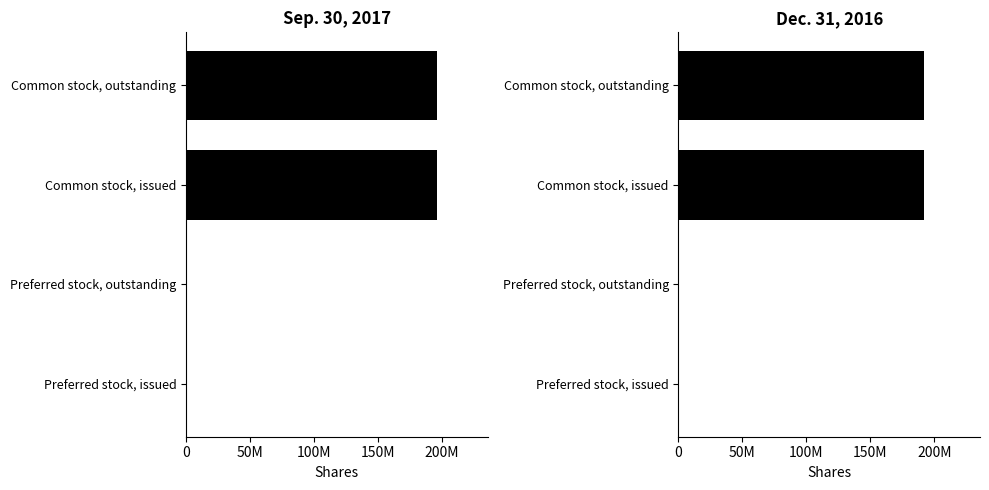

Are the bars grouped side by side (vs. stacked)?

Yes